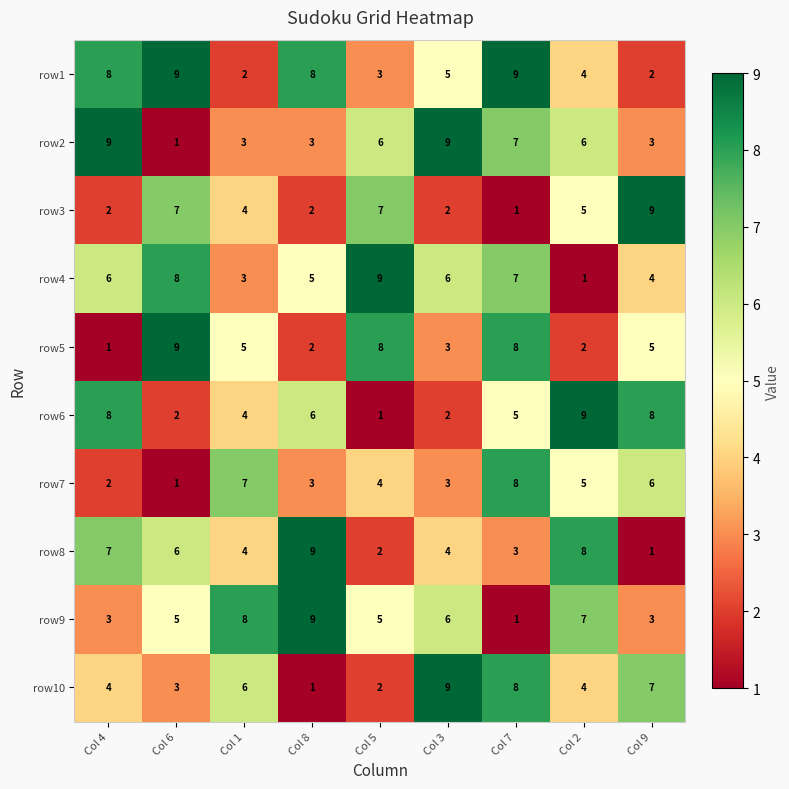

Which series has the largest total across all categories?

row1